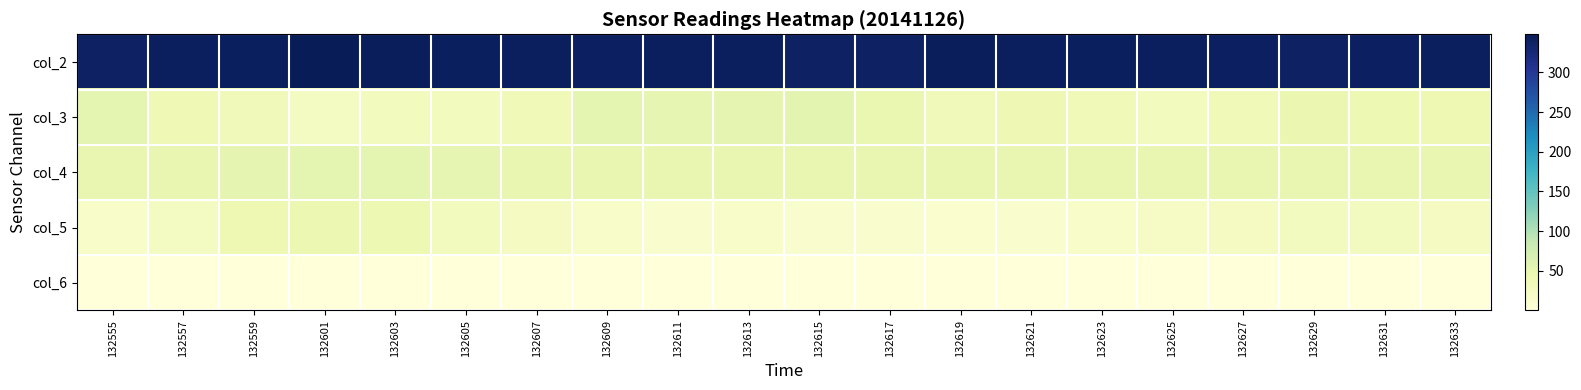

At how many categories does at least one series exceed 261?

20